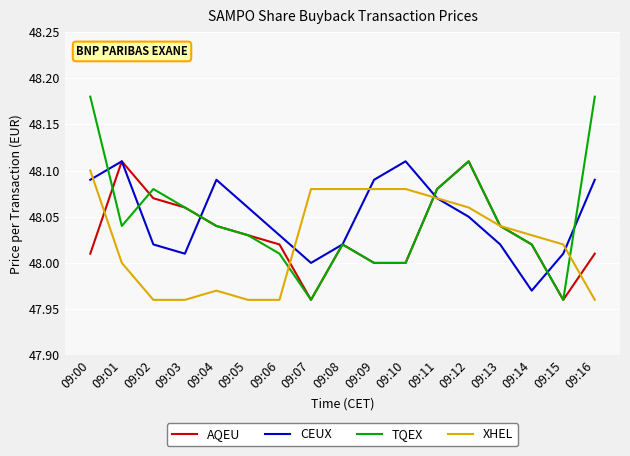

What is the difference between the highest and lowest values at 09:06?

0.1